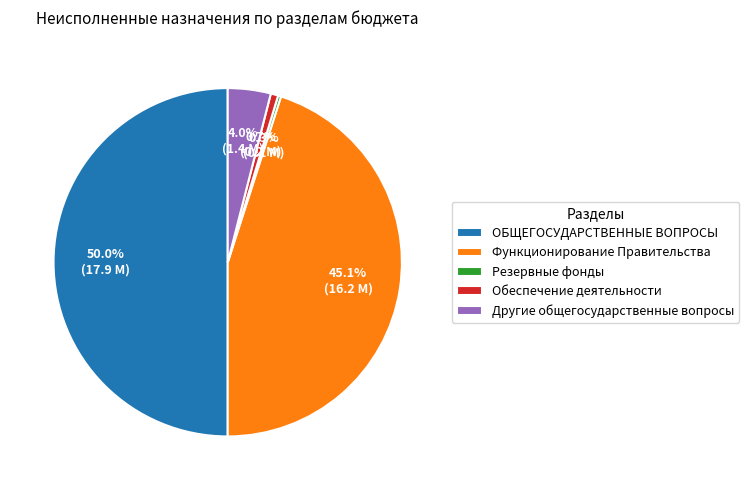

Which slice is the largest?

ОБЩЕГОСУДАРСТВЕННЫЕ ВОПРОСЫ